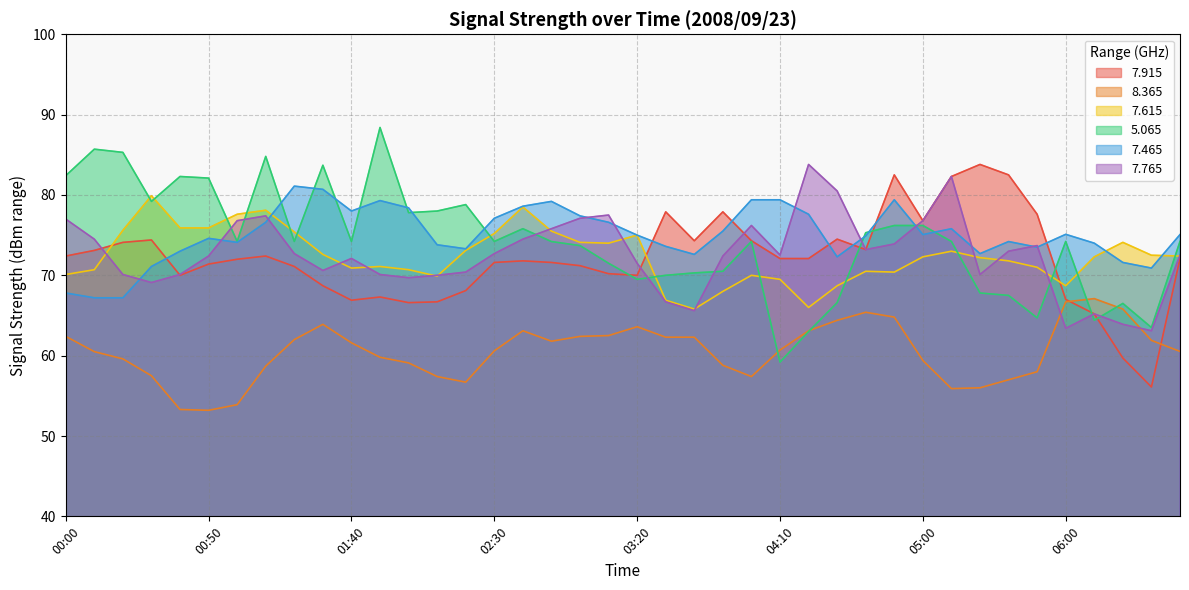

How many times do   7.765 and   5.065 cross each other?

11